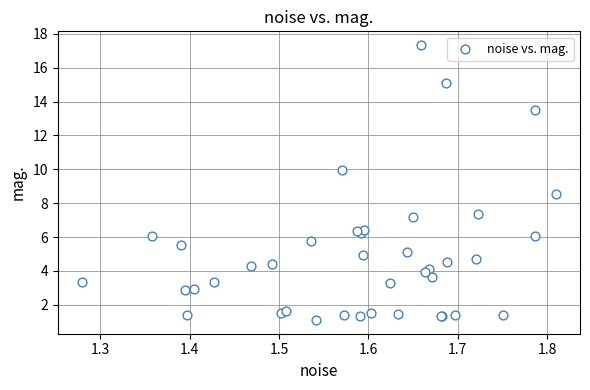

What Y value in the scatter plot is closest to 9?

8.5